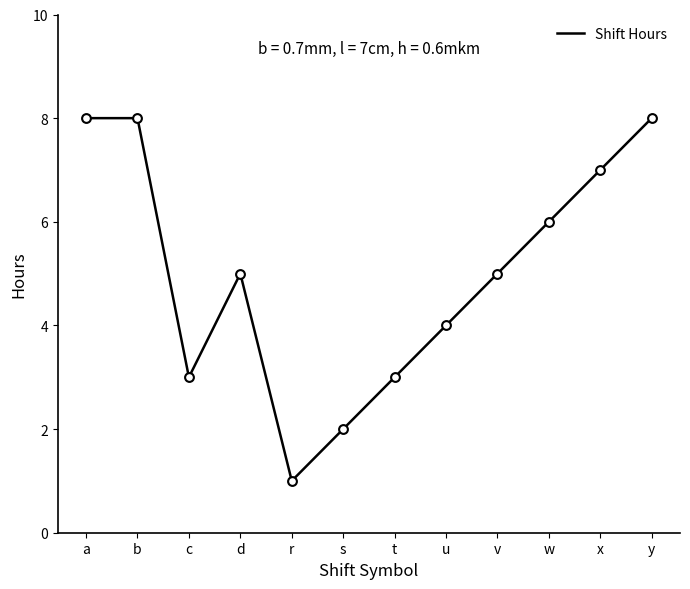

Which has a higher value, c or r?

c